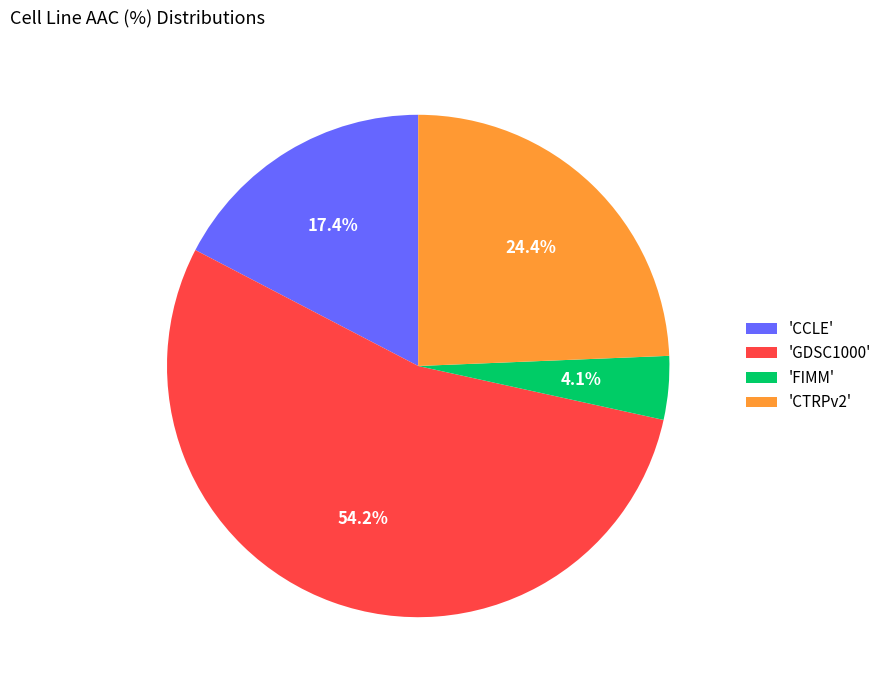

What portion of the pie excludes 'FIMM'?

95.9%